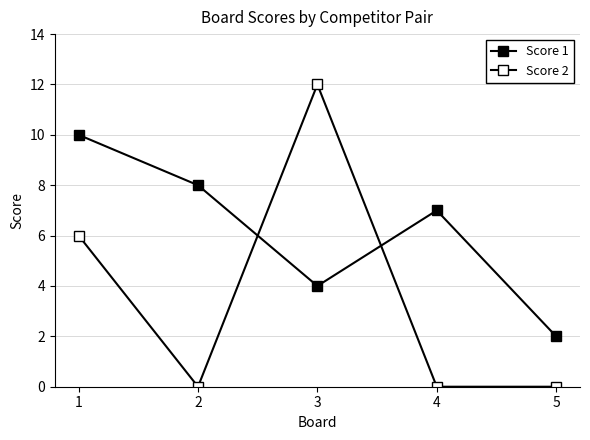

Which series ends up on top after the final intersection of Score 2 and Score 1?

Score 1